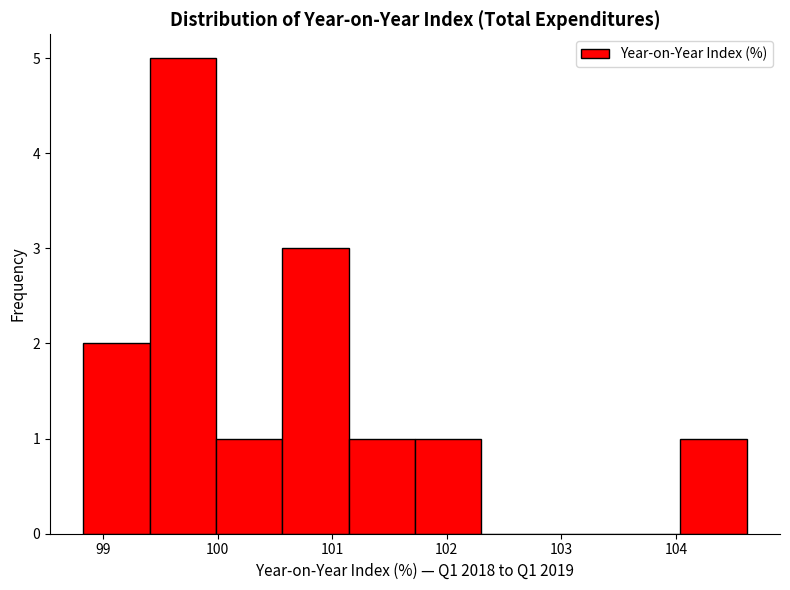

Reading left to right, transcribe this chart: for each bar, give the range it covers on the x-axis and its height. Neither the bar edges nor the heights are printed on the chart, so give them approximately, as read against the axes.

98.8 to 99.4: 2
99.4 to 100.0: 5
100.0 to 100.6: 1
100.6 to 101.1: 3
101.1 to 101.7: 1
101.7 to 102.3: 1
102.3 to 102.9: 0
102.9 to 103.5: 0
103.5 to 104.0: 0
104.0 to 104.6: 1